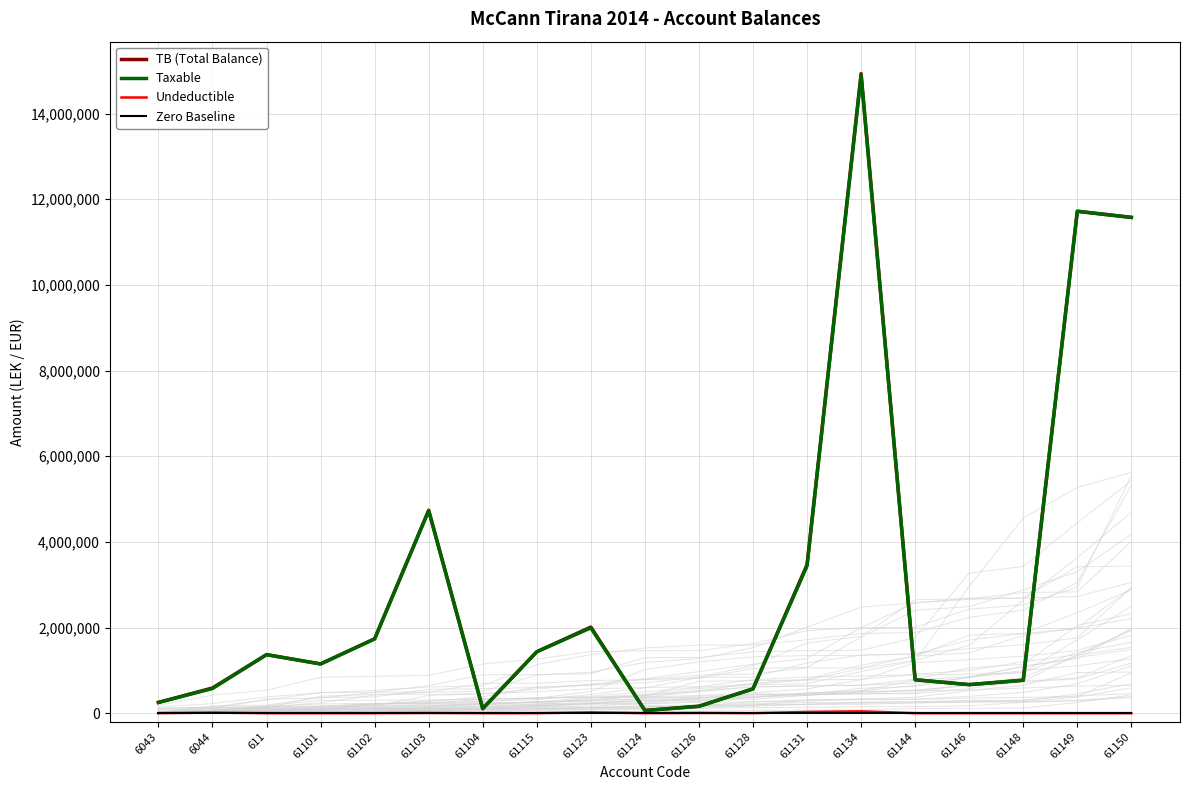

What is the total value across all series at 61115?

2868006.5